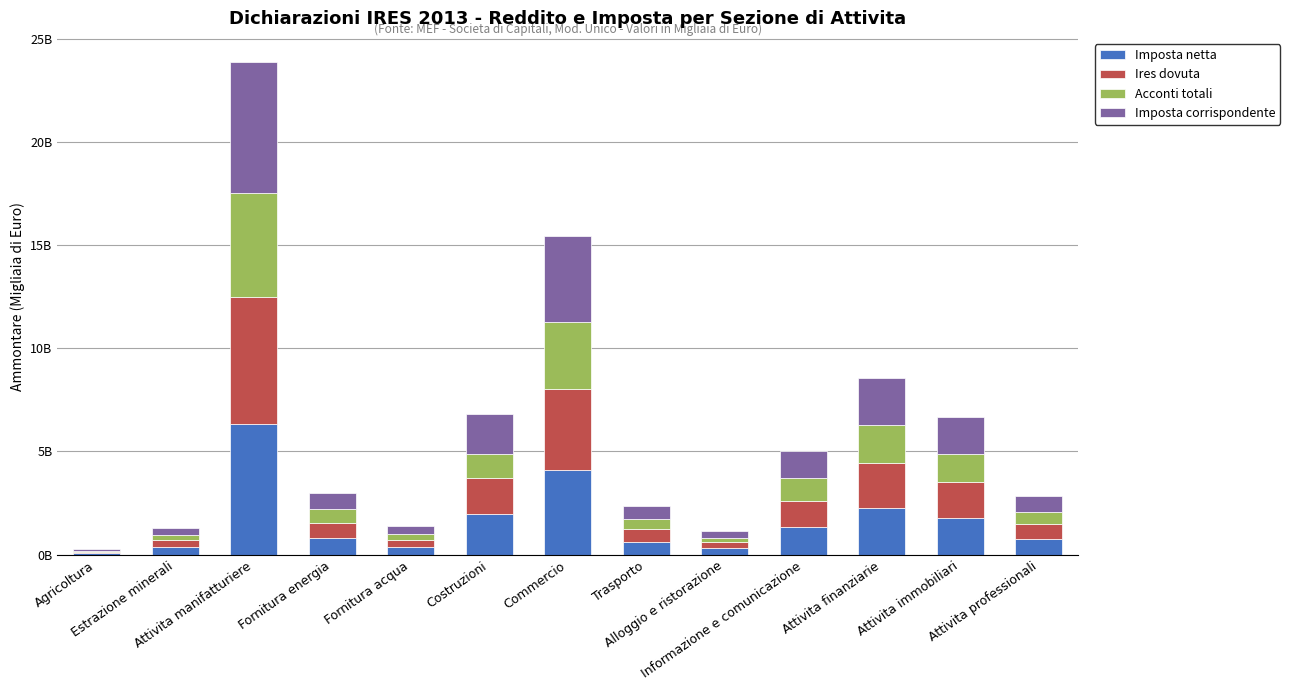

Between Trasporto and Fornitura energia, which is larger?

Fornitura energia